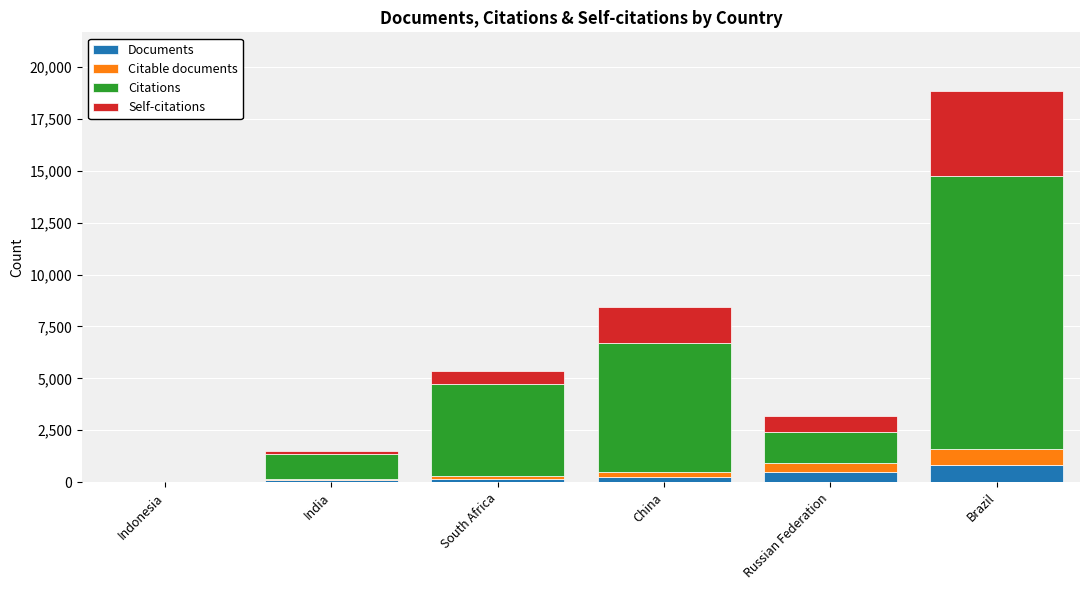

What is the total value across all series at Brazil?

18842